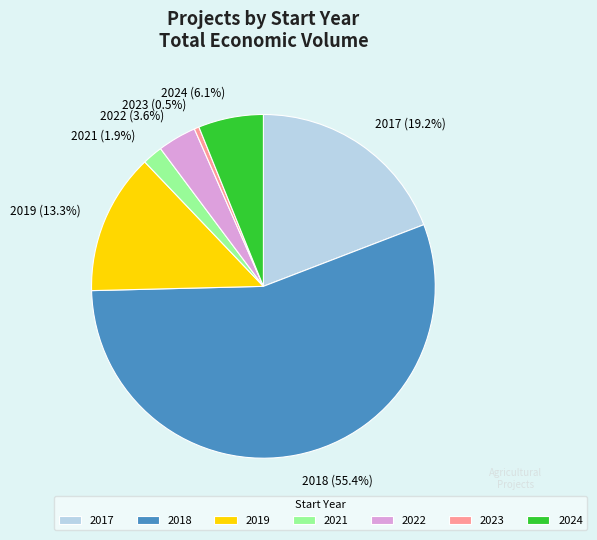

What percentage is the 2017 slice, to the nearest percent?

19%